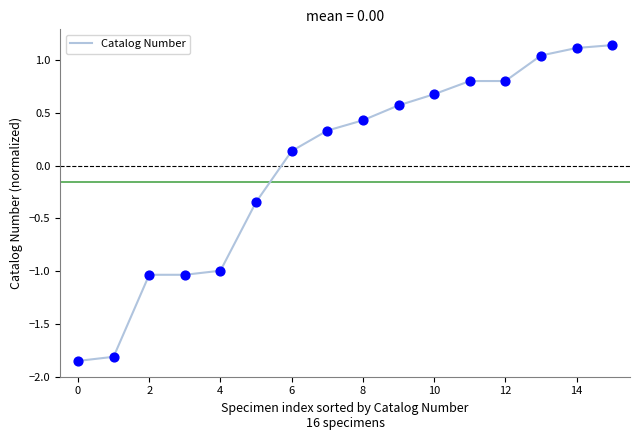

What is the difference between the maximum and minimum values?

3.0